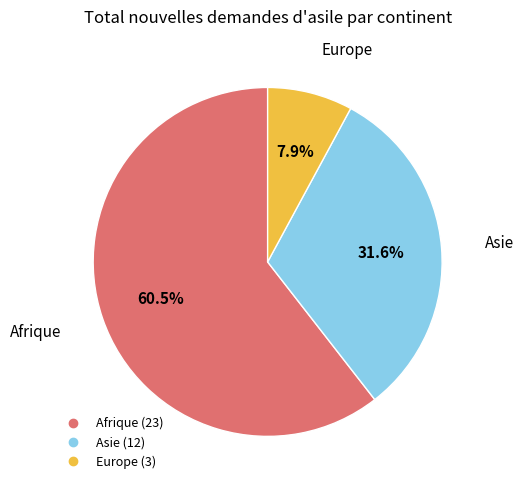

Count the number of slices in the pie.

3